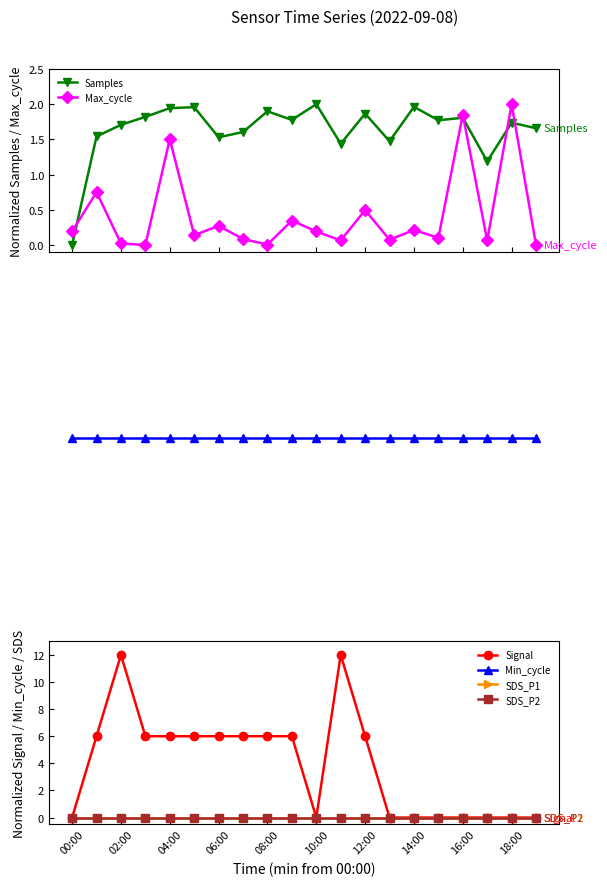

True or false: Samples and Max_cycle cross at least once.

True